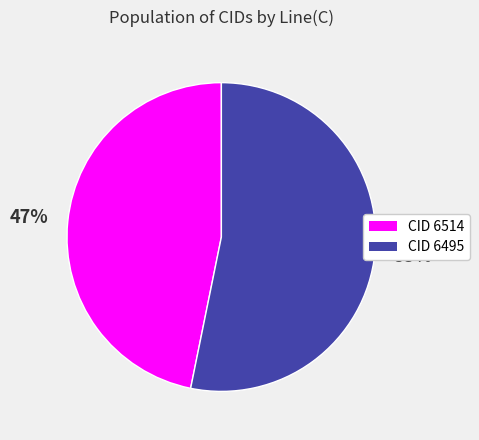

To the nearest percent, what is the average slice percentage?

50%